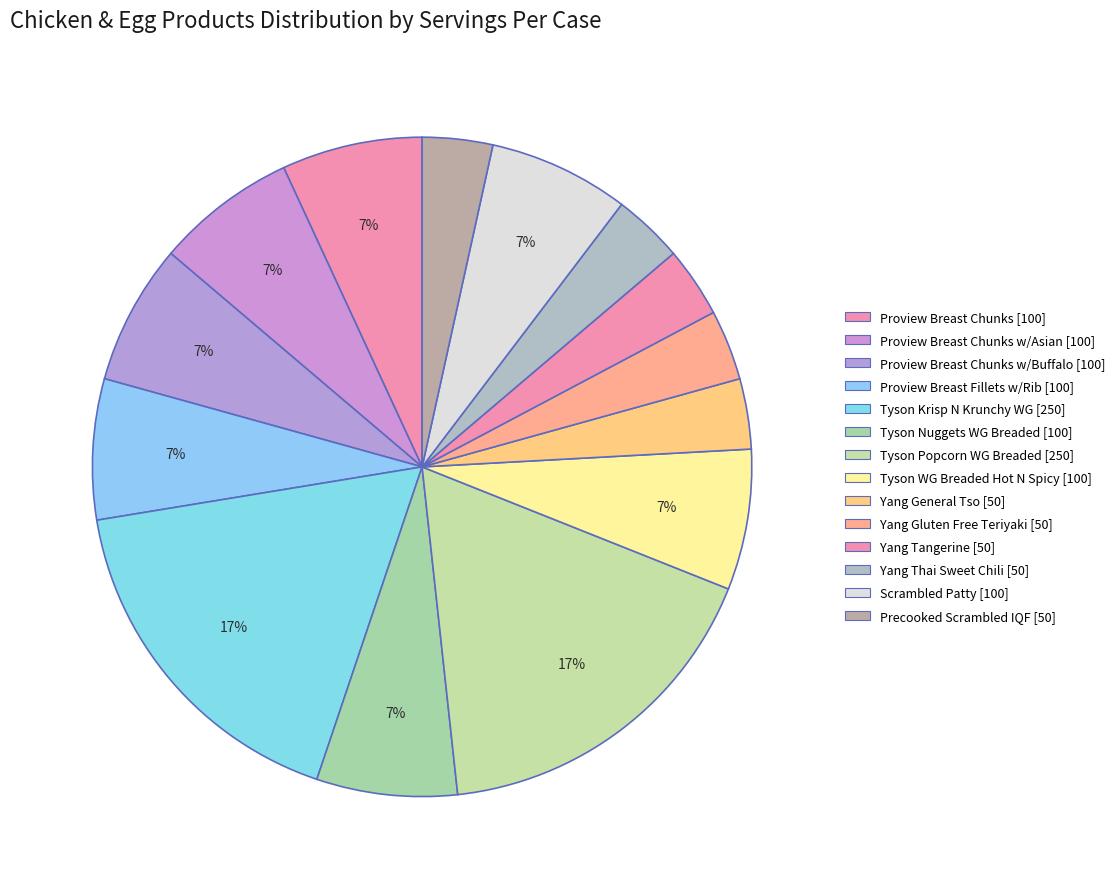

How many segments does this pie chart have?

14